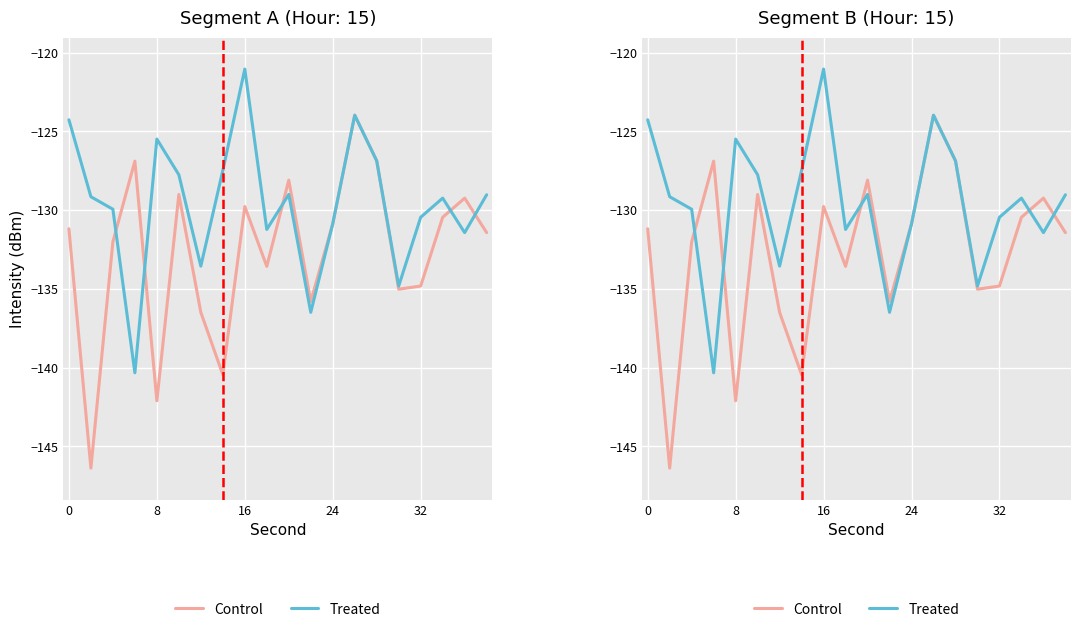

How many lines are shown in the chart?

2